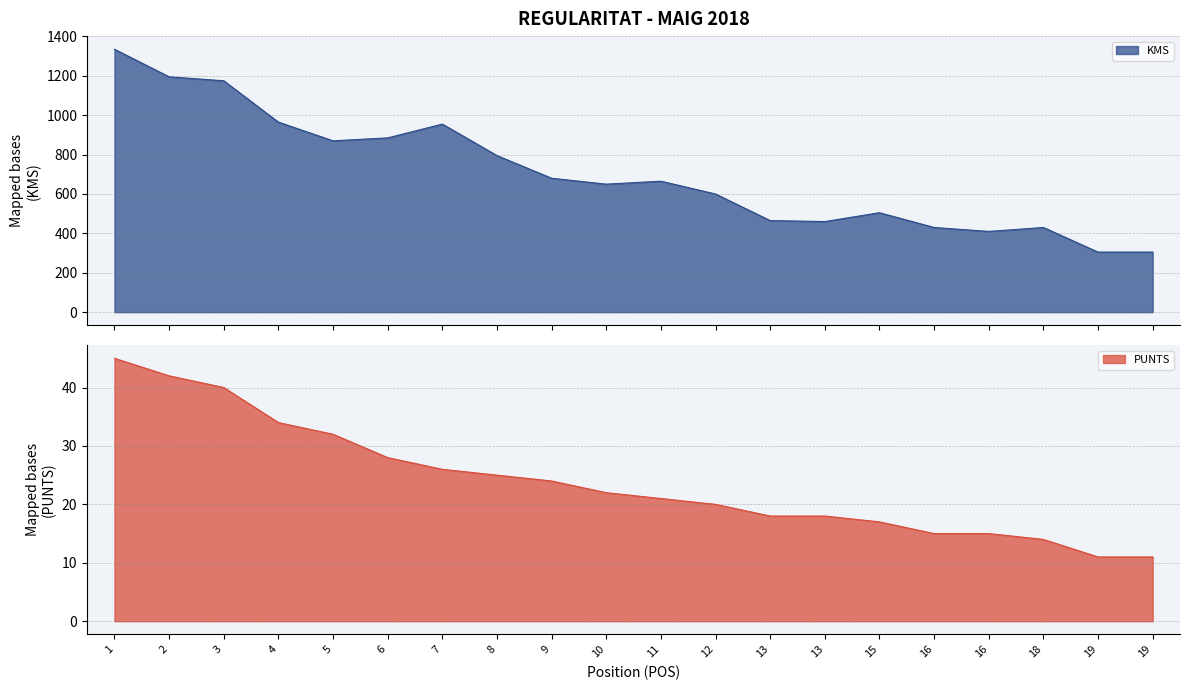

True or false: PUNTS and KMS cross at least once.

False